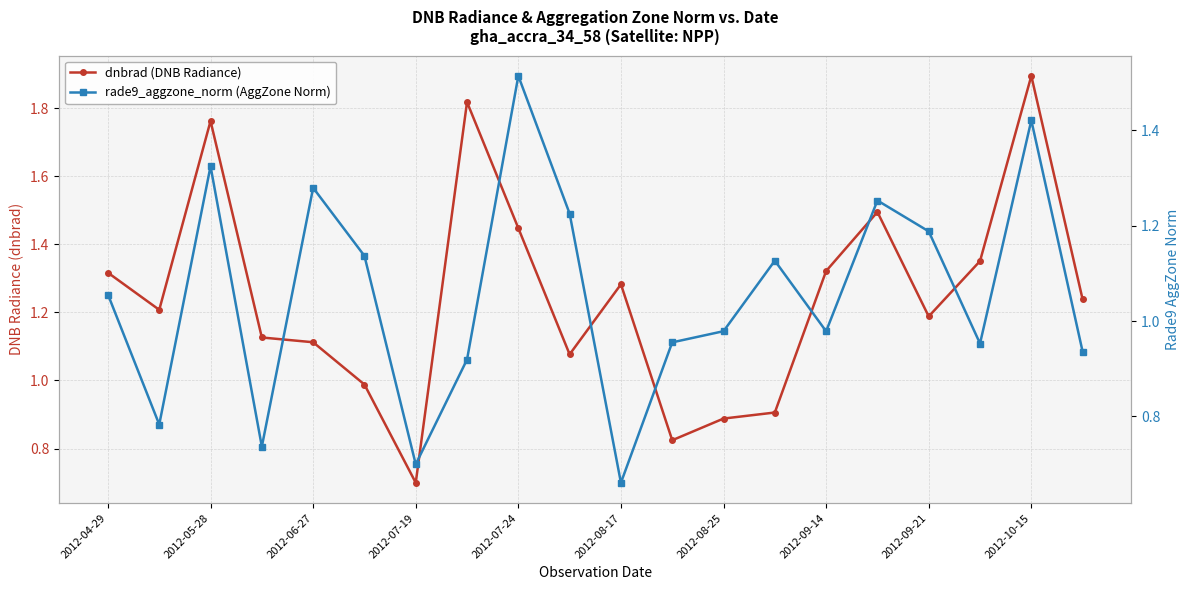

Reading right to left, extract all data points from this chart.

dnbrad (DNB Radiance): 1.2	1.9	1.4	1.2	1.5	1.3	0.9	0.9	0.8	1.3	1.1	1.4	1.8	0.7	1.0	1.1	1.1	1.8	1.2	1.3
rade9_aggzone_norm (AggZone Norm): 0.9	1.4	1.0	1.2	1.3	1.0	1.1	1.0	1.0	0.7	1.2	1.5	0.9	0.7	1.1	1.3	0.7	1.3	0.8	1.1